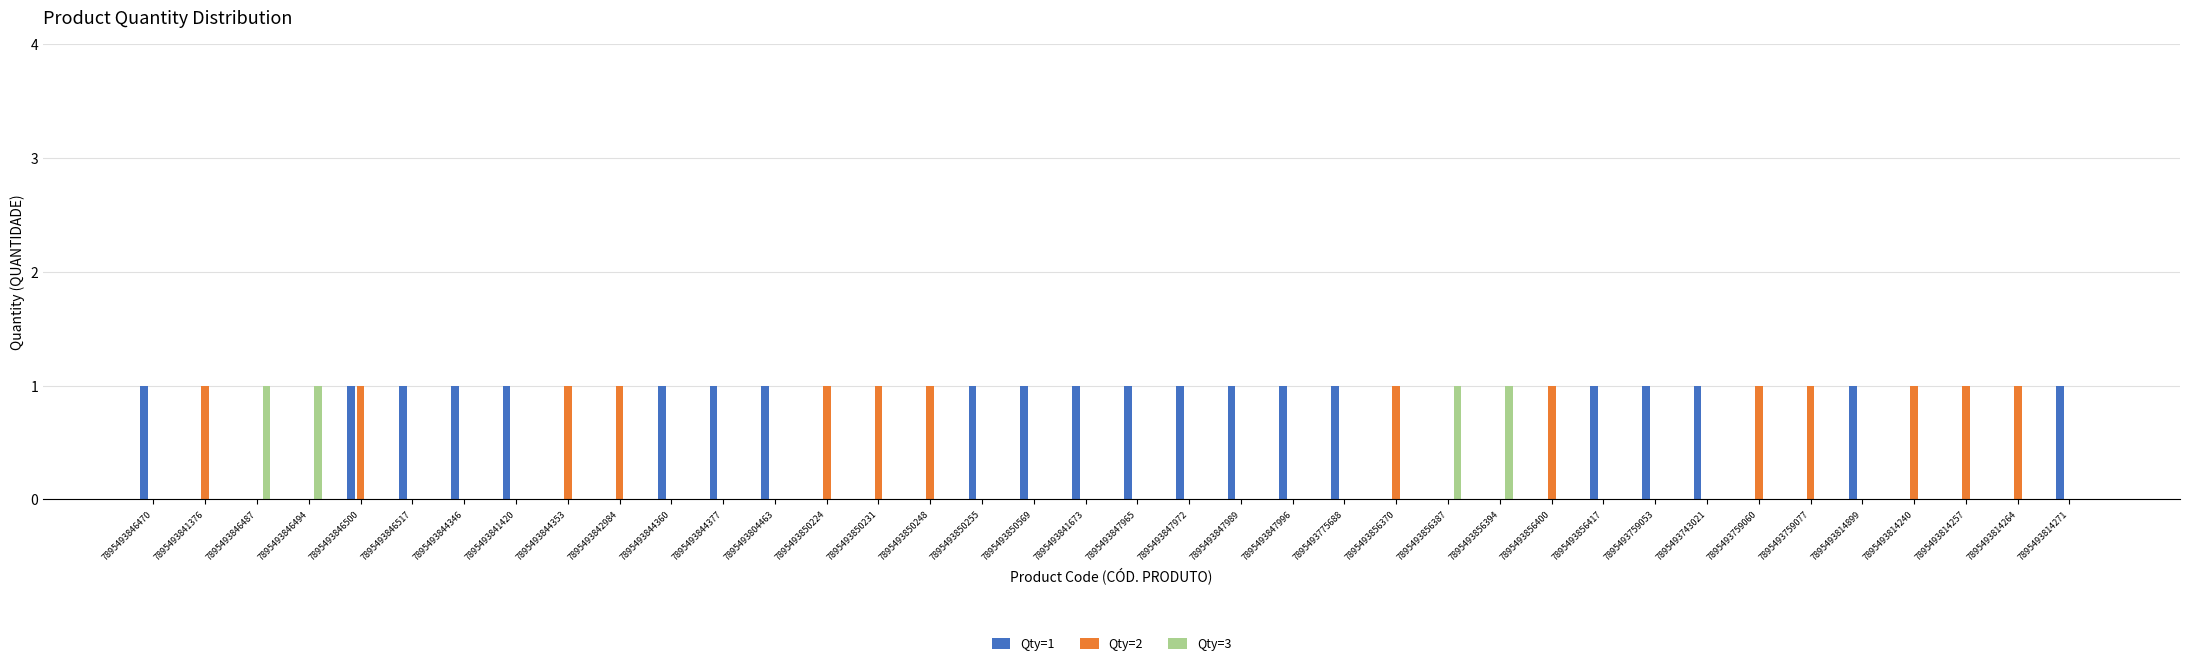

What are all the series names shown in the legend?

Qty=1, Qty=2, Qty=3